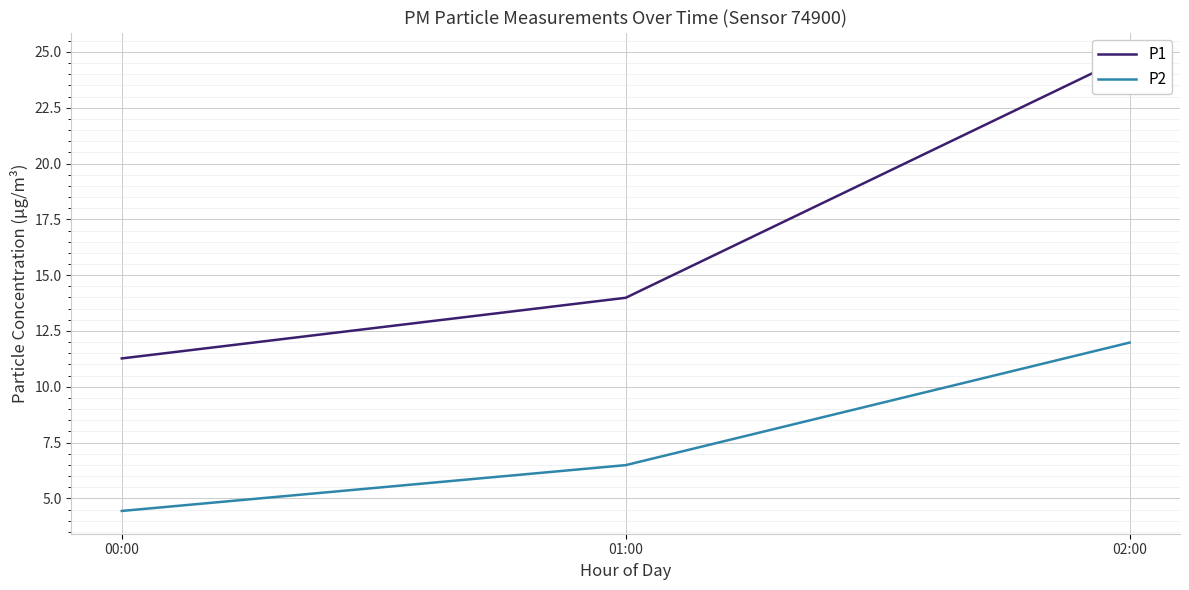

How many values in the P2 series exceed 6?

2